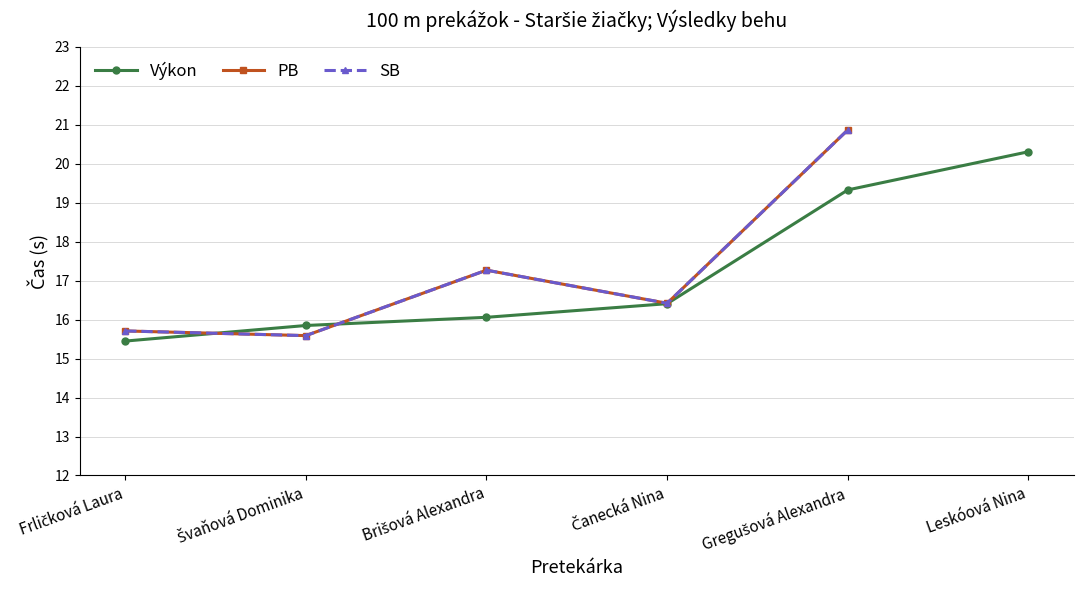

Where is the first local minimum for PB?

Švaňová Dominika